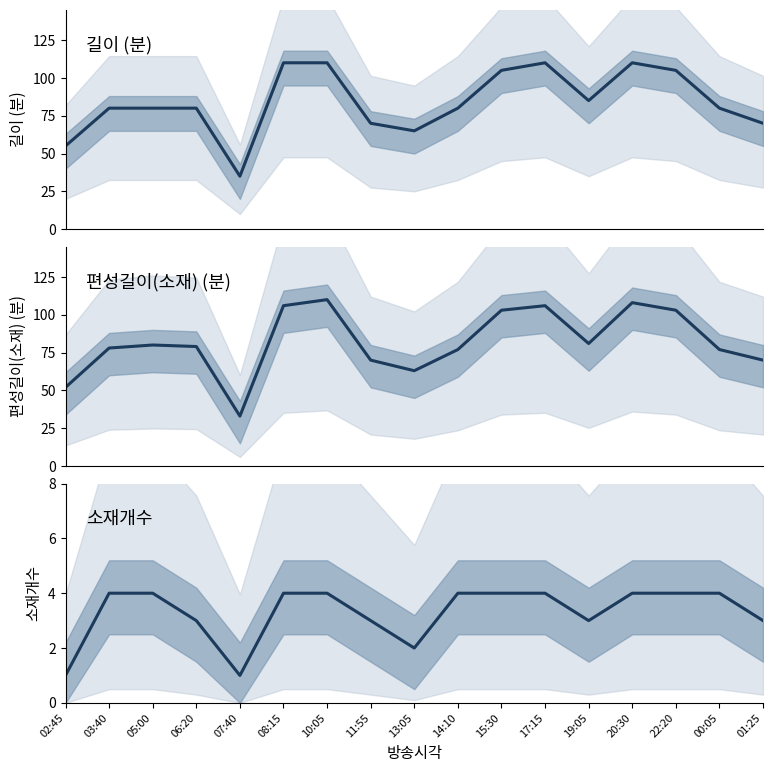

At how many categories does at least one series exceed 12?

17